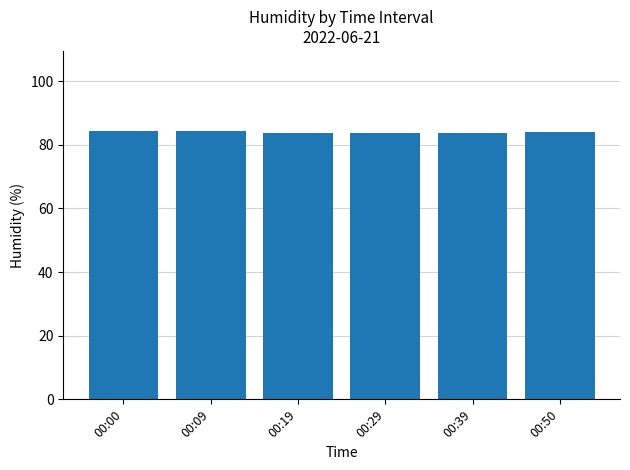

True or false: the data shows 144.3 at 00:00.

False